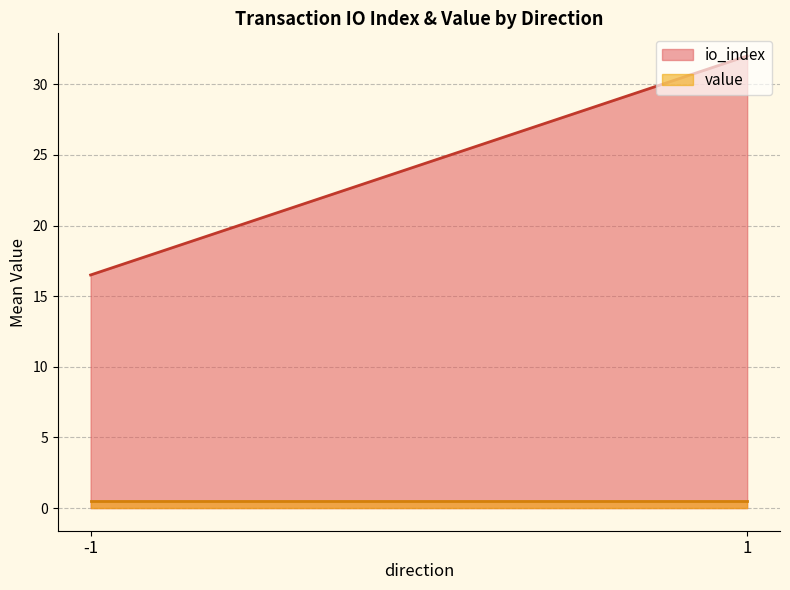

Is the value of io_index at 1 greater than the value of value at -1?

Yes